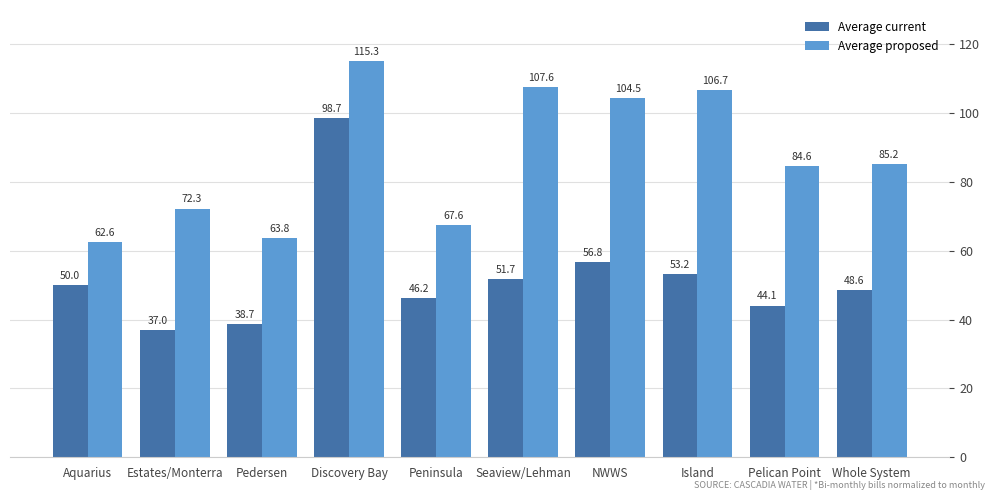

At which category does the chart reach its minimum across all series?

Estates/Monterra